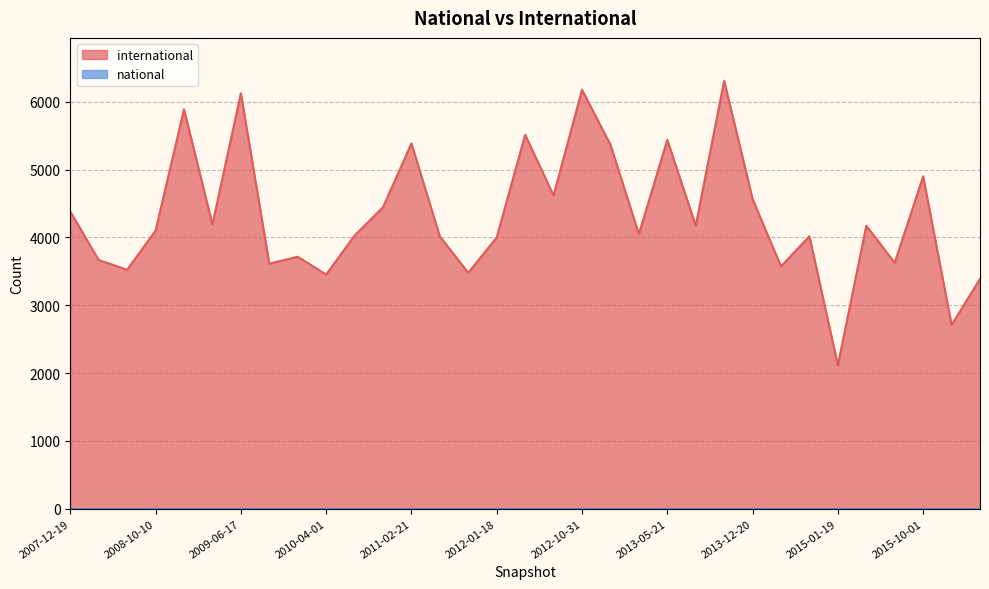

The value at 2011-02-21 is 5387. True or false?

True